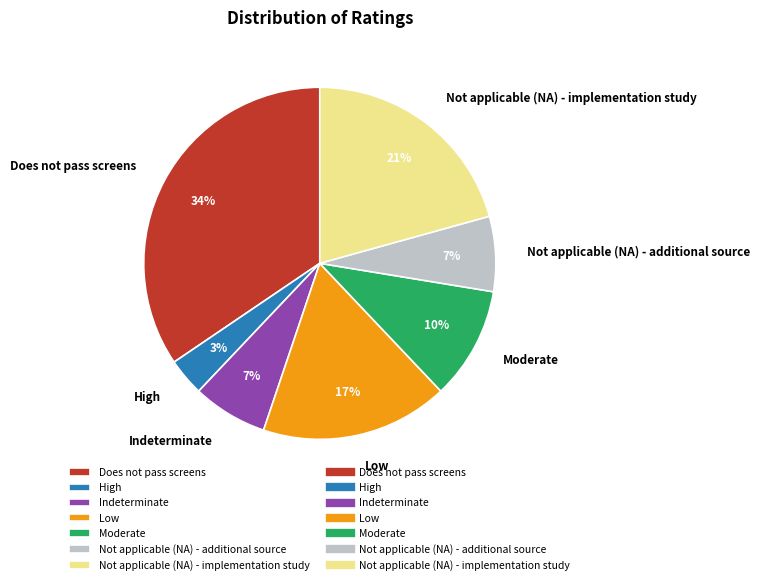

How many segments does this pie chart have?

7